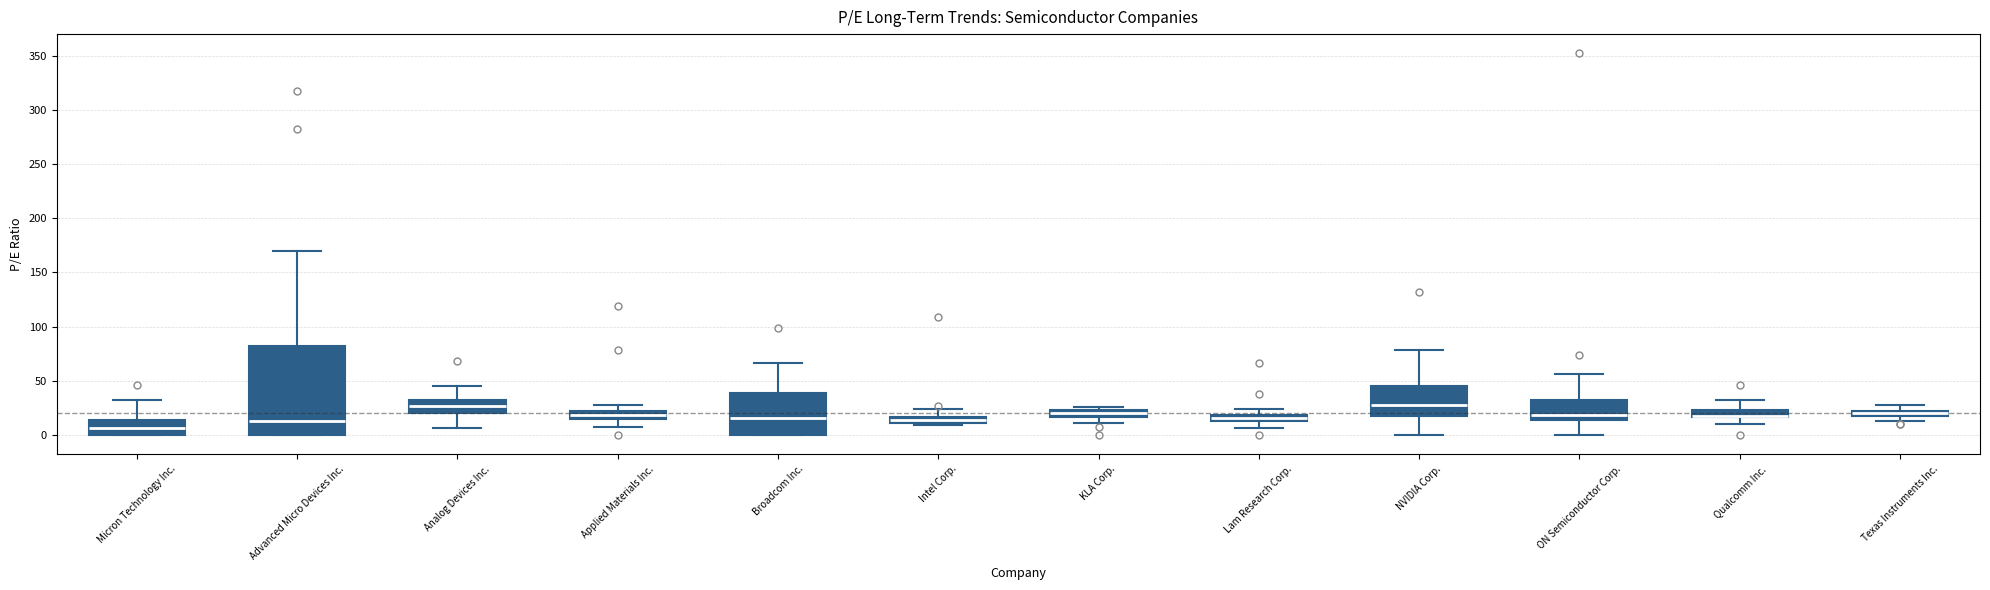

Which box is the tallest, from its lower edge to its upper edge?

Advanced Micro Devices Inc.